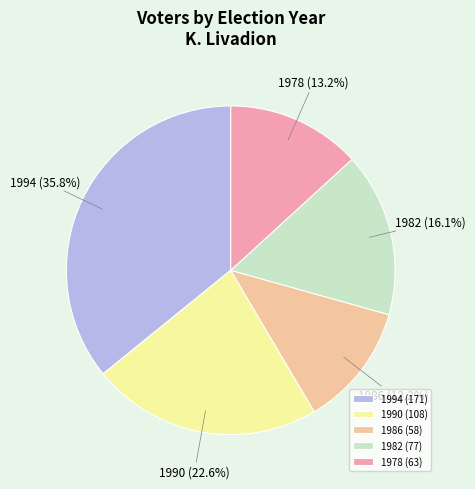

Count the number of slices in the pie.

5